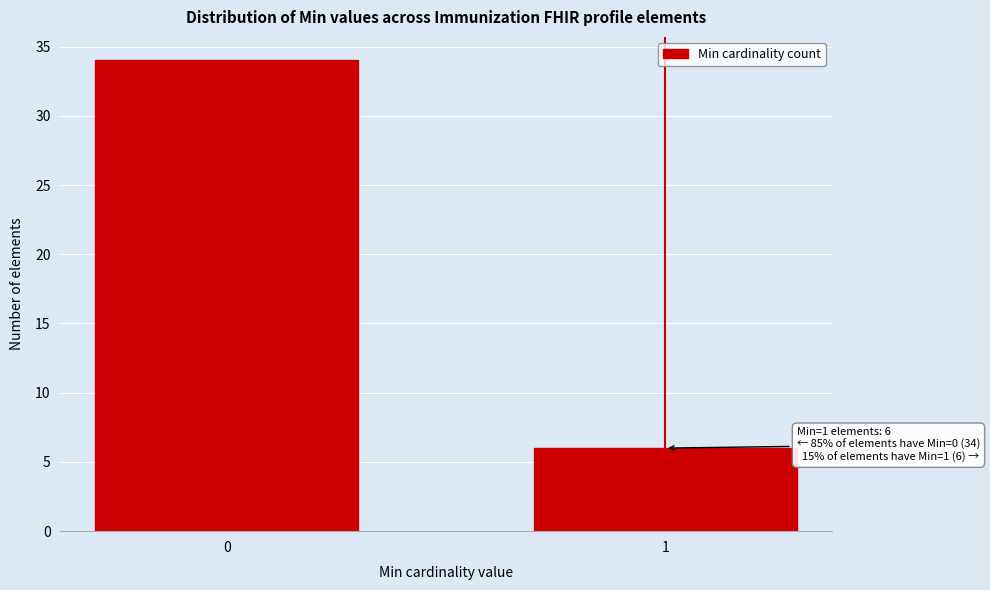

Reading left to right, what are all the values shown in this chart?

0=34	1=6